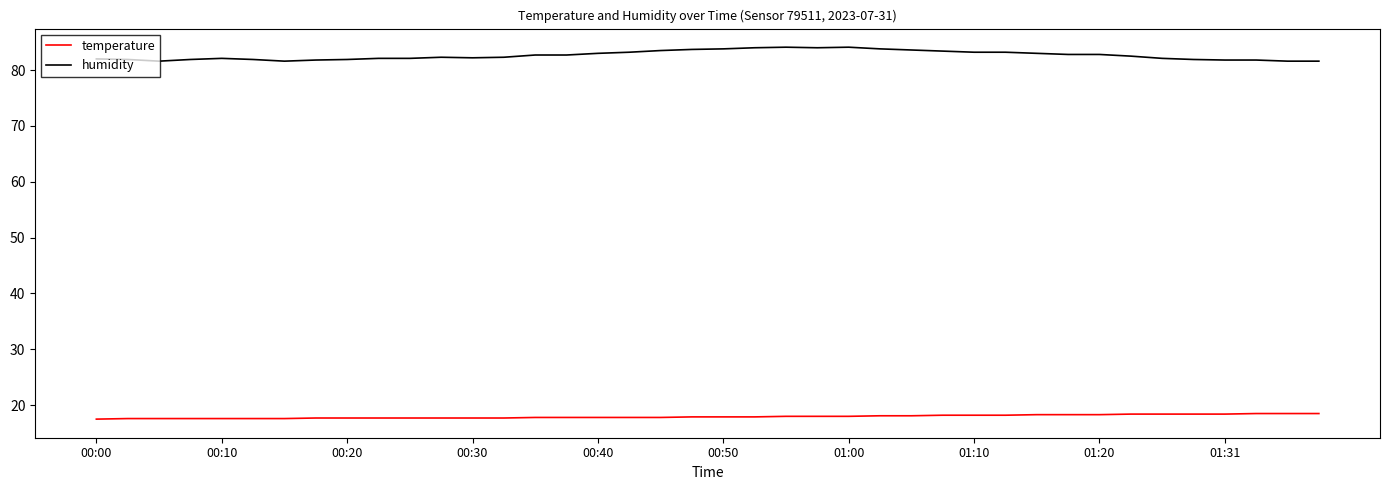

What are all the series names shown in the legend?

temperature, humidity